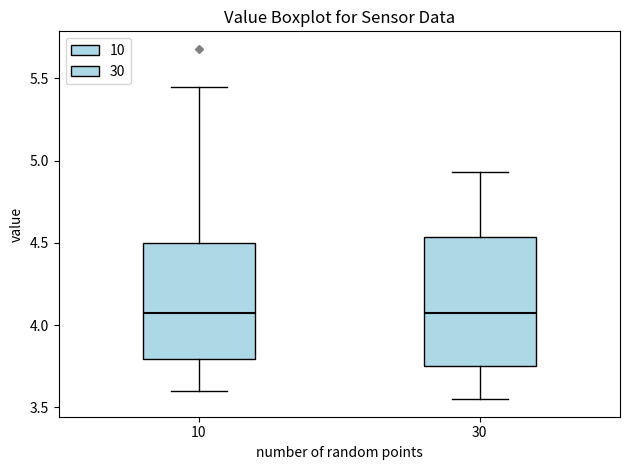

Reading left to right, read every box against the y-axis: the position of its median line, the range the box covers, and the ends of its whiskers. The values are not printed on the chart, so give them approximately, as read against the axis.

10: median 4.10, box 3.80 to 4.50, whiskers 3.60 to 5.45
30: median 4.10, box 3.75 to 4.55, whiskers 3.55 to 4.95